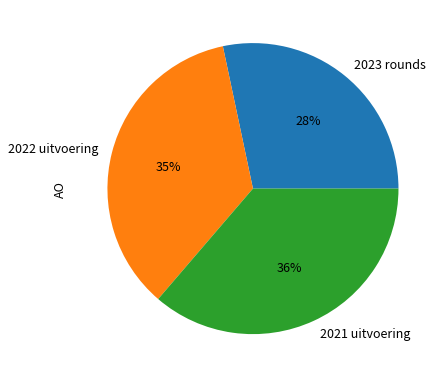

Do 2022 uitvoering and 2021 uitvoering together represent more than half of the pie?

Yes